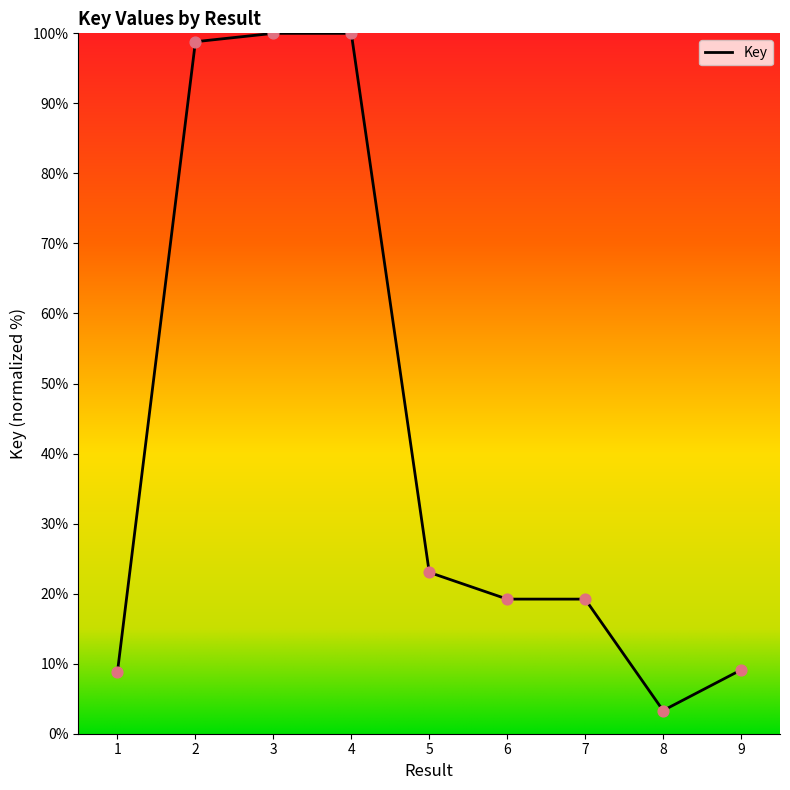

What is the change in value from 3 to 8?

-96.7